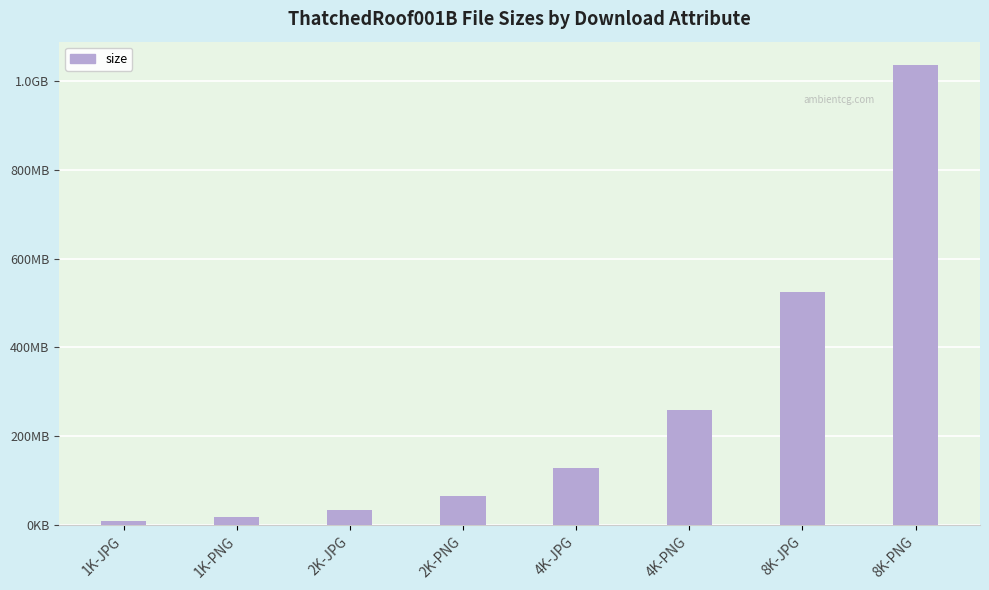

What is the maximum value shown in the chart?

1036606781